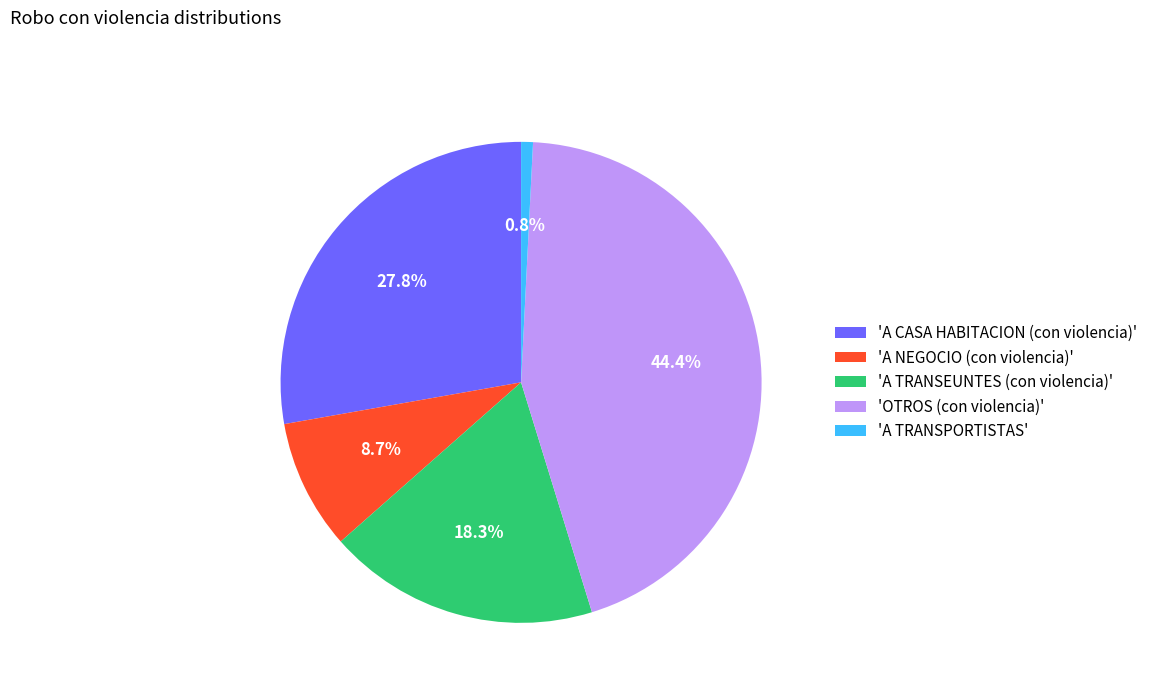

What is the total percentage of 'A NEGOCIO (con violencia)' and 'A TRANSPORTISTAS'?

9.5%